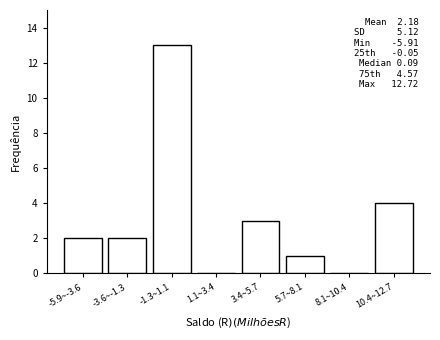

Reading left to right, what are all the values shown in this chart?

-5.9~-3.6=2	-3.6~-1.3=2	-1.3~1.1=13	1.1~3.4=0	3.4~5.7=3	5.7~8.1=1	8.1~10.4=0	10.4~12.7=4